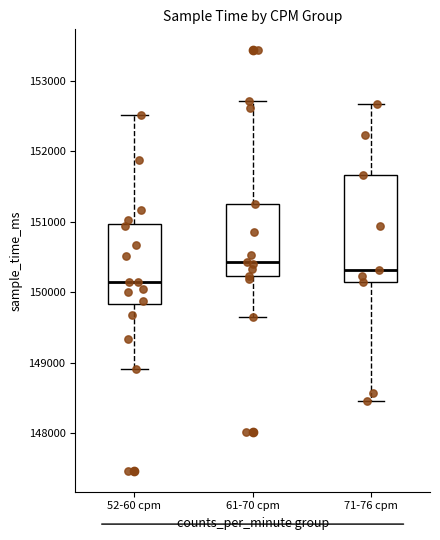

Reading left to right, read every box against the y-axis: the position of its median line, the range the box covers, and the ends of its whiskers. The values are not printed on the chart, so give them approximately, as read against the axis.

52-60 cpm: median 150100, box 149800 to 151000, whiskers 148900 to 152500
61-70 cpm: median 150400, box 150200 to 151300, whiskers 149600 to 152700
71-76 cpm: median 150300, box 150100 to 151700, whiskers 148500 to 152700